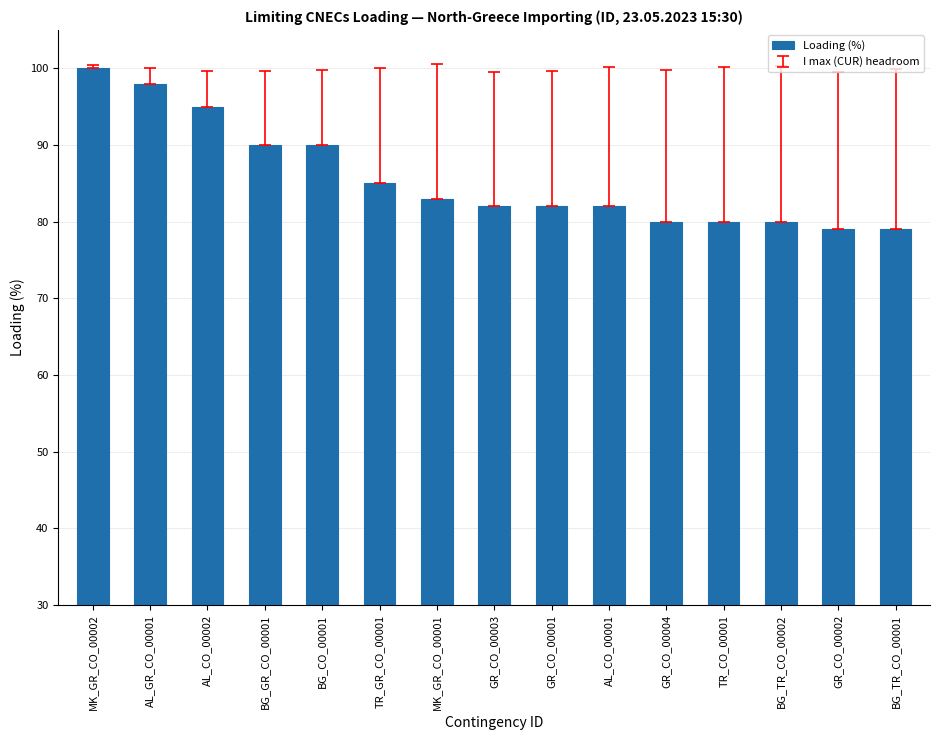

What is the sum of all values?

1285